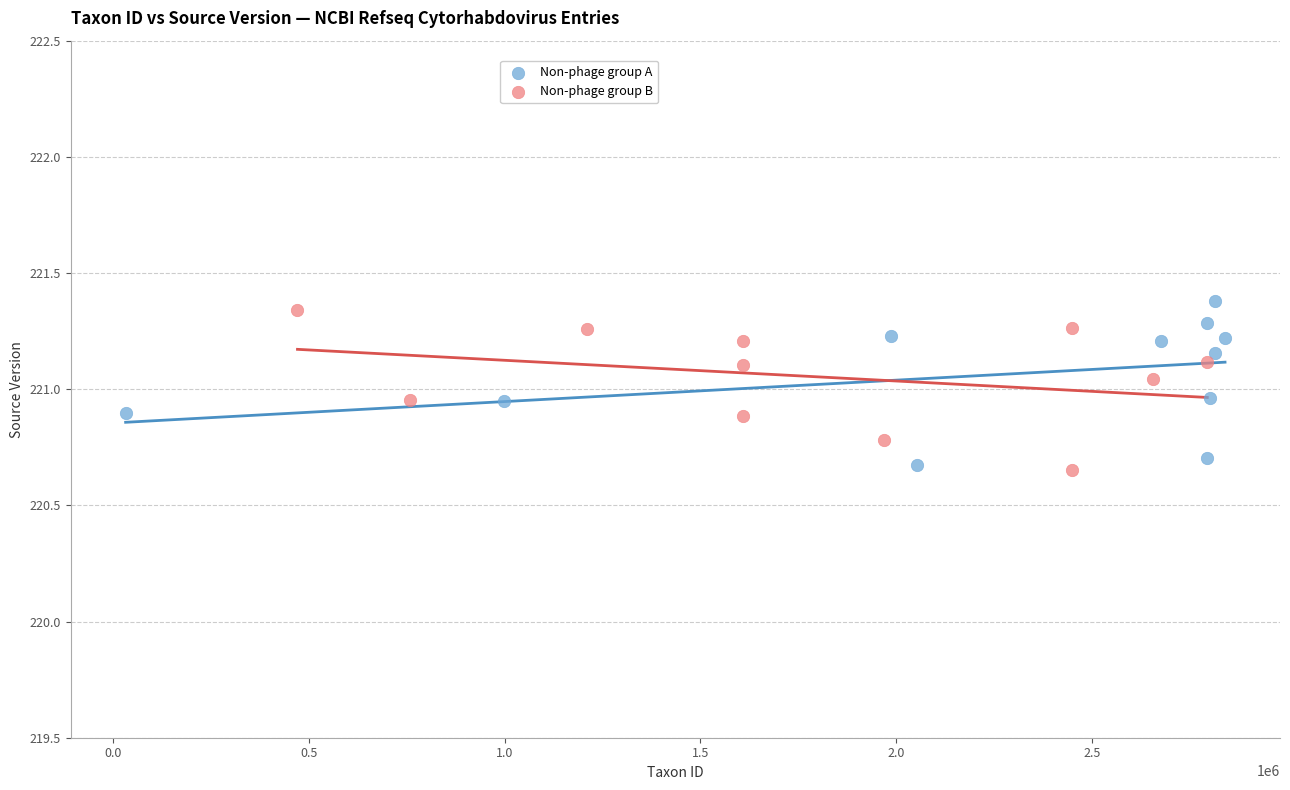

Which series contains the highest Y value?

Non-phage group A